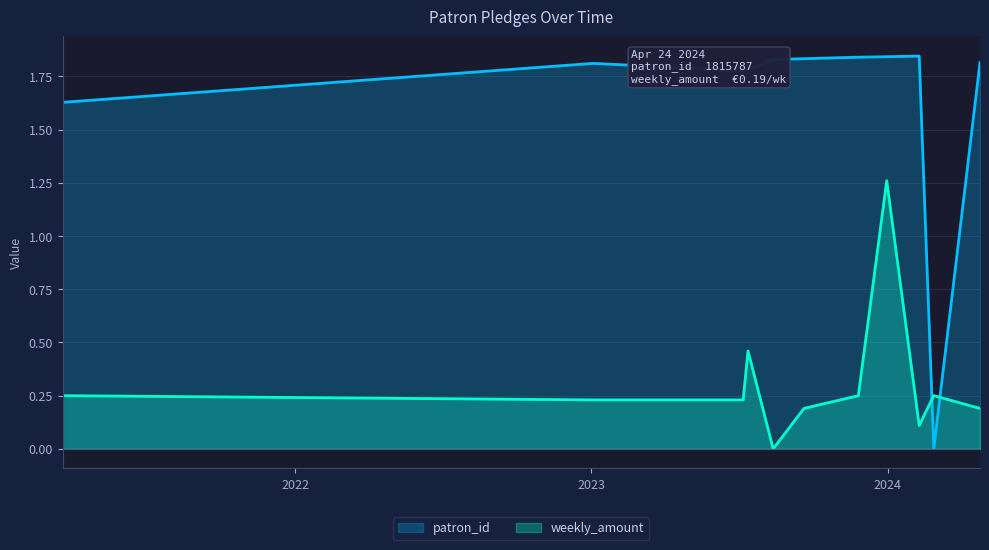

At which category is the sum across all series the highest?

2023-12-31